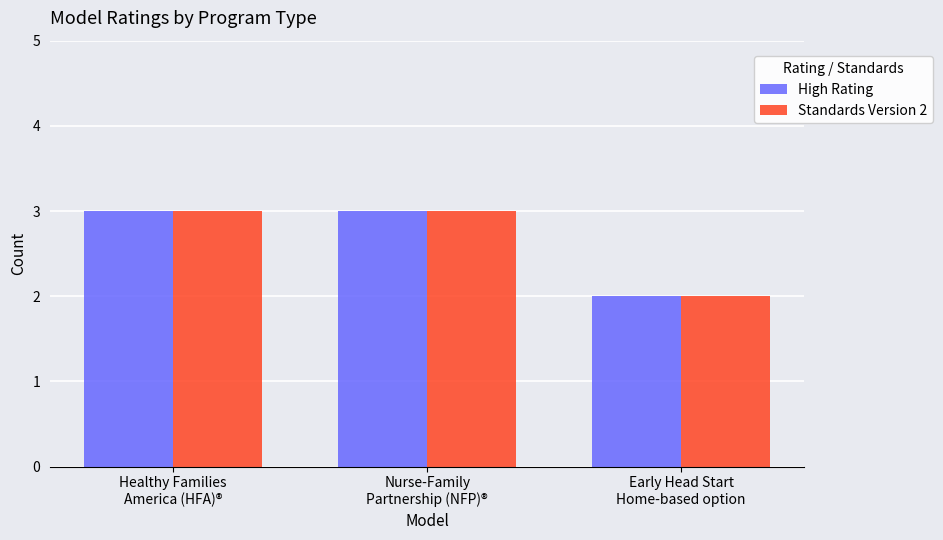

Count the number of data series in this chart.

2